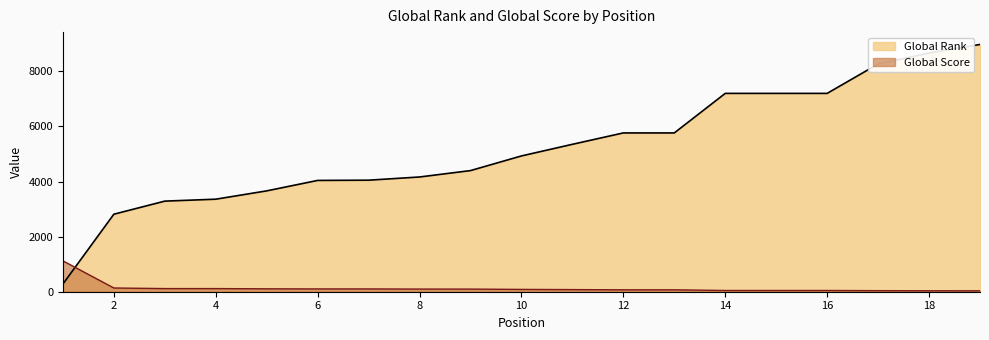

Between 4 and 11, which series saw the biggest shift?

Global Rank